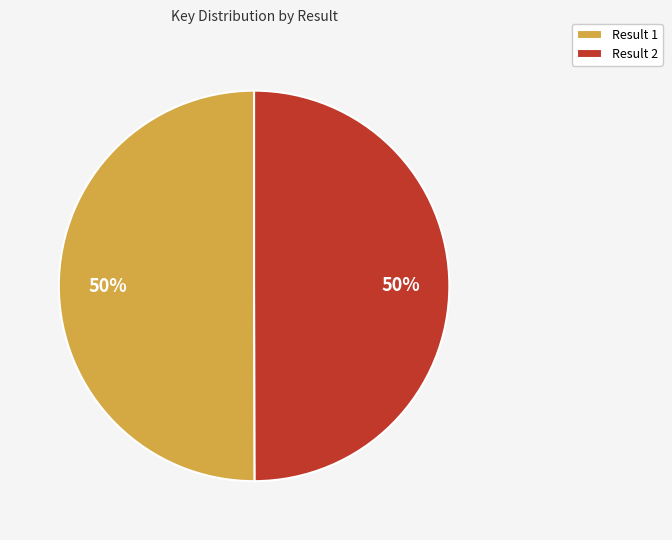

Approximately how many times larger is the value at Result 1 compared to Result 2?

1.0